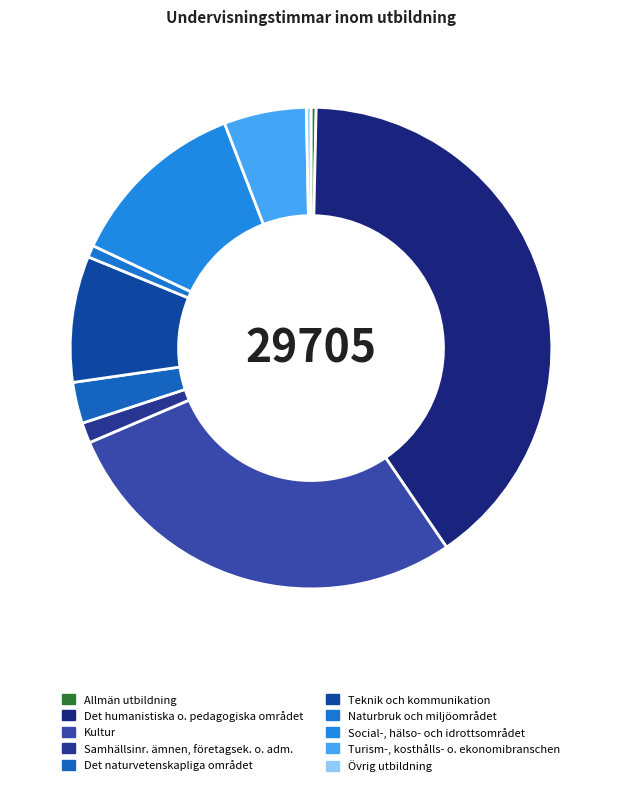

Combined, do Naturbruk och miljöområdet and Turism-, kosthålls- o. ekonomibranschen account for over 50%?

No